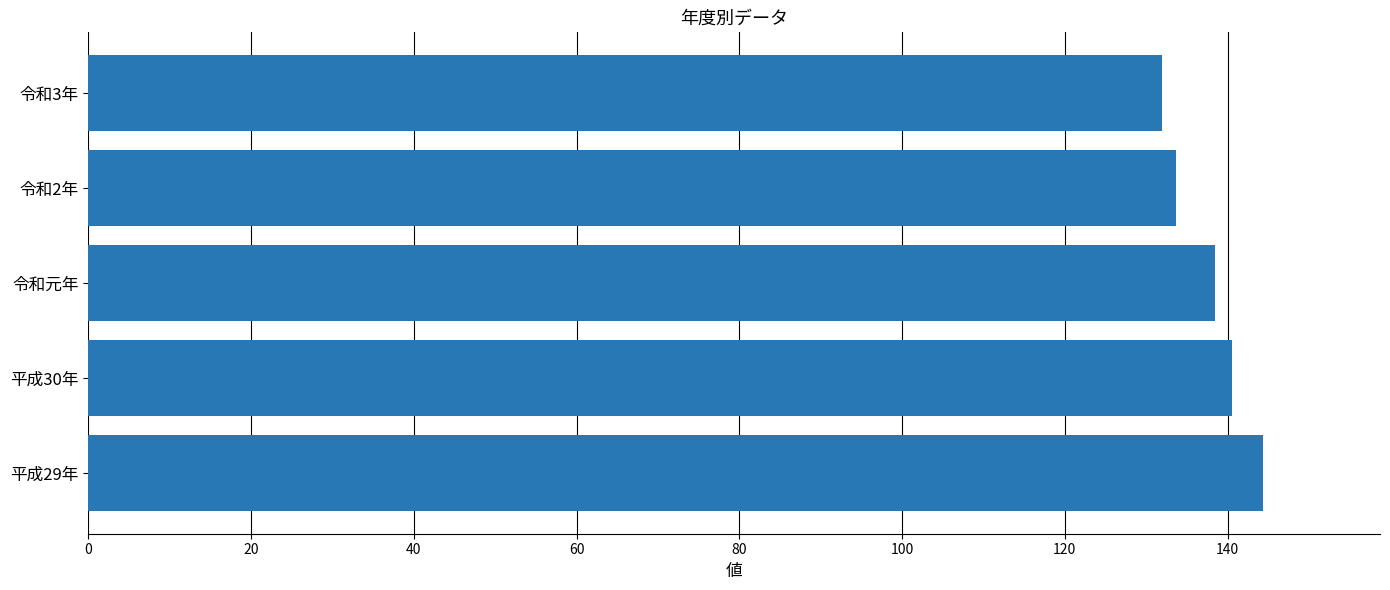

Are the bars grouped side by side (vs. stacked)?

No